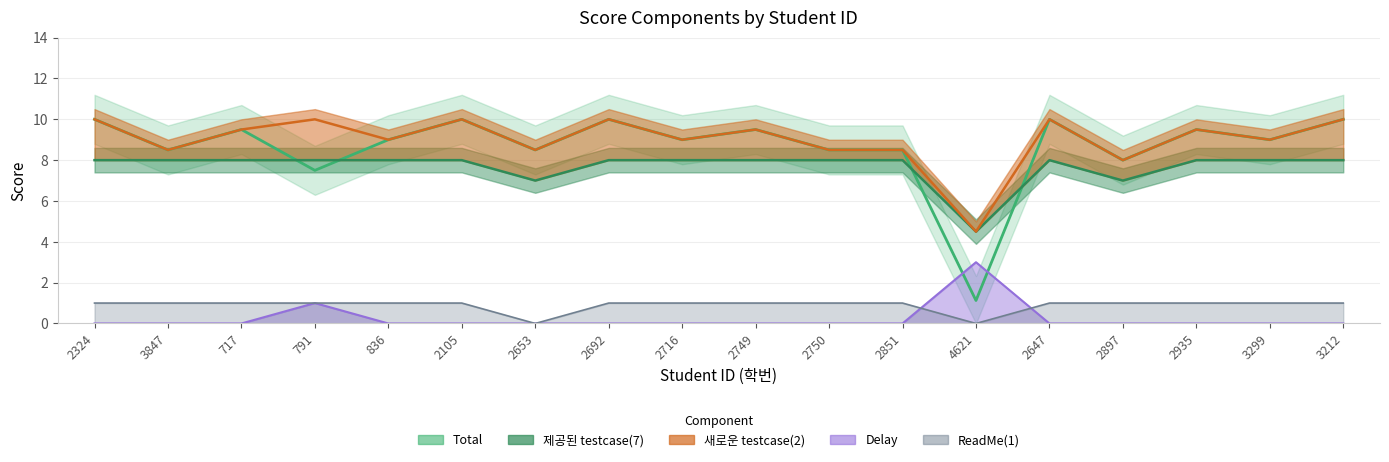

Where do Delay and Total first cross each other?

2851 and 4621